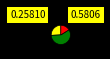

Is there any slice that represents more than half of the pie?

Yes